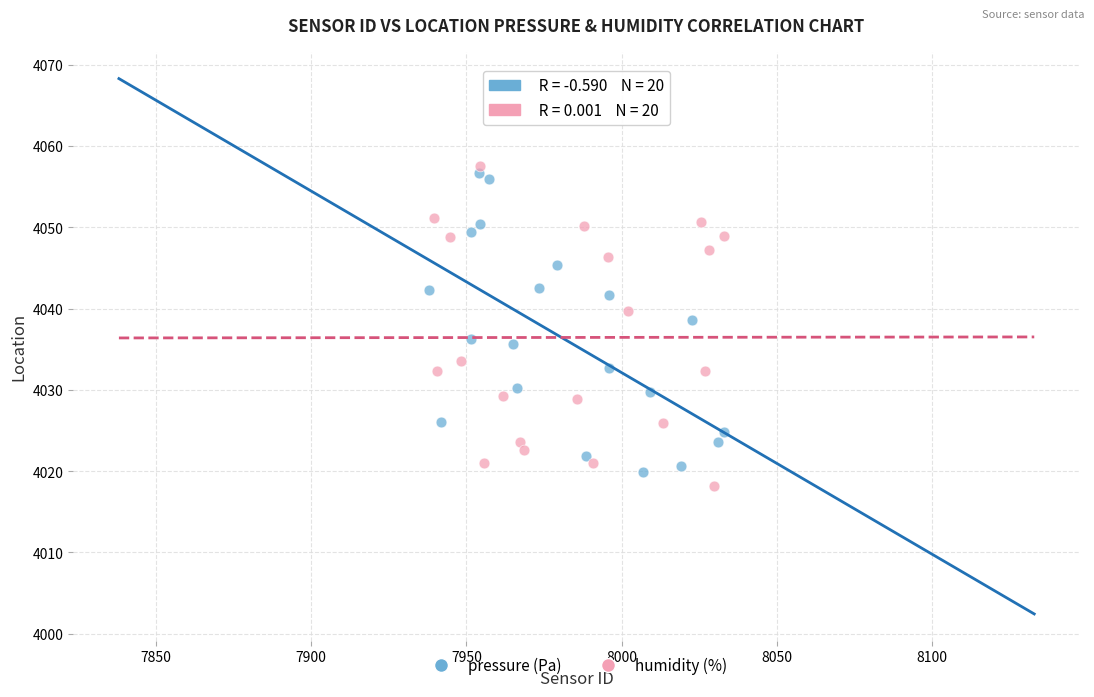

Which series has the widest spread of Y values?

humidity (%)